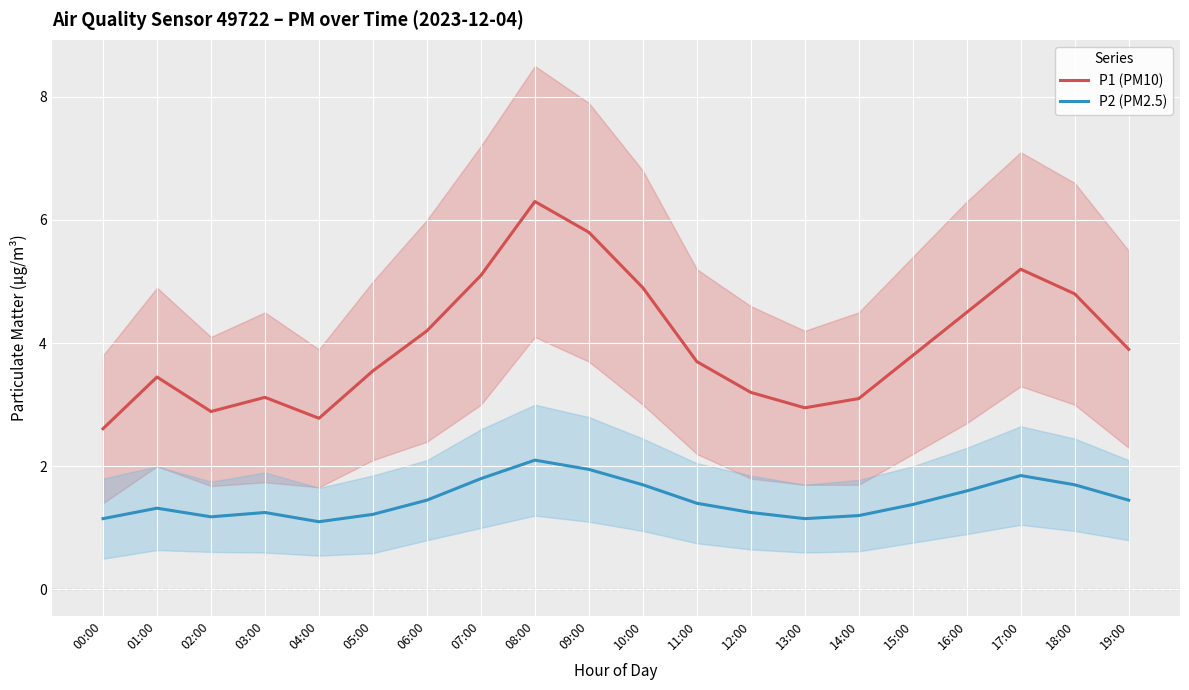

Which series changed the most between 05:00 and 19:00?

P1 (PM10)